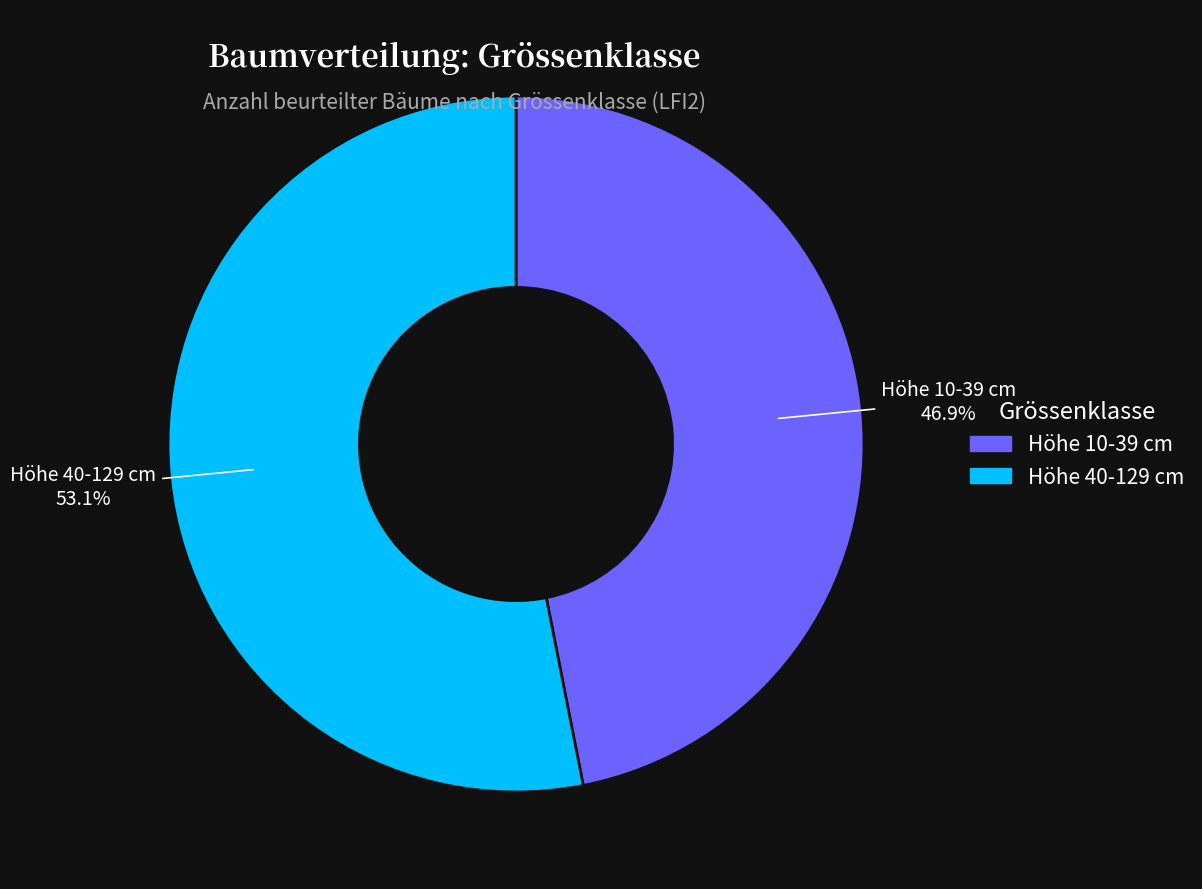

Is there a majority slice in this chart?

Yes